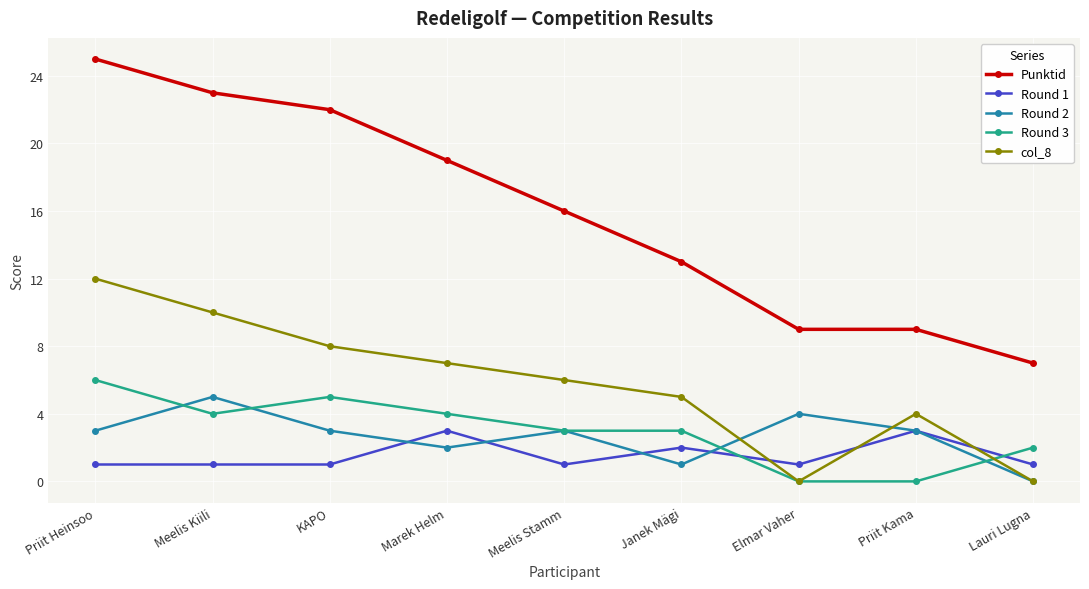

Is it true that col_8 equals 0 at Elmar Vaher?

True